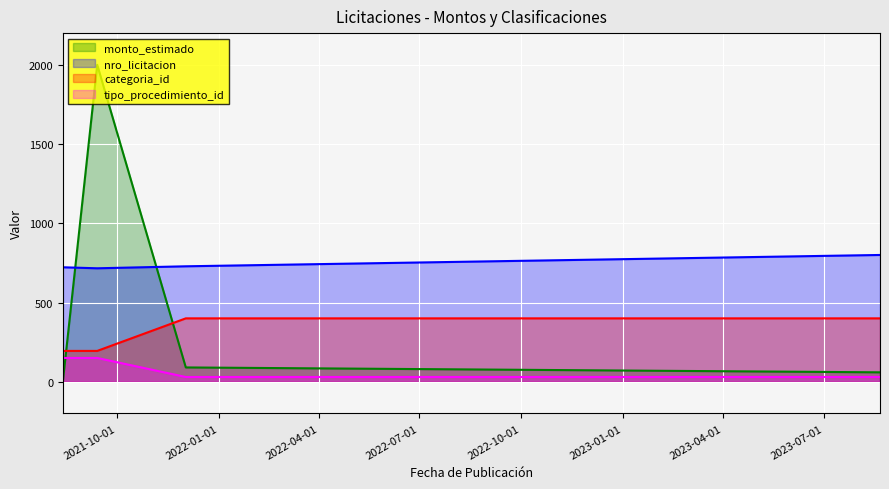

List the series in order of their peak value, highest first.

monto_estimado, nro_licitacion, categoria_id, tipo_procedimiento_id